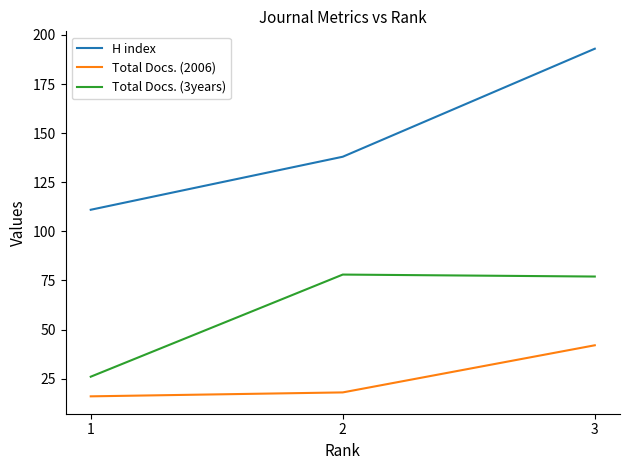

True or false: H index has a value of 138 at 2.

True